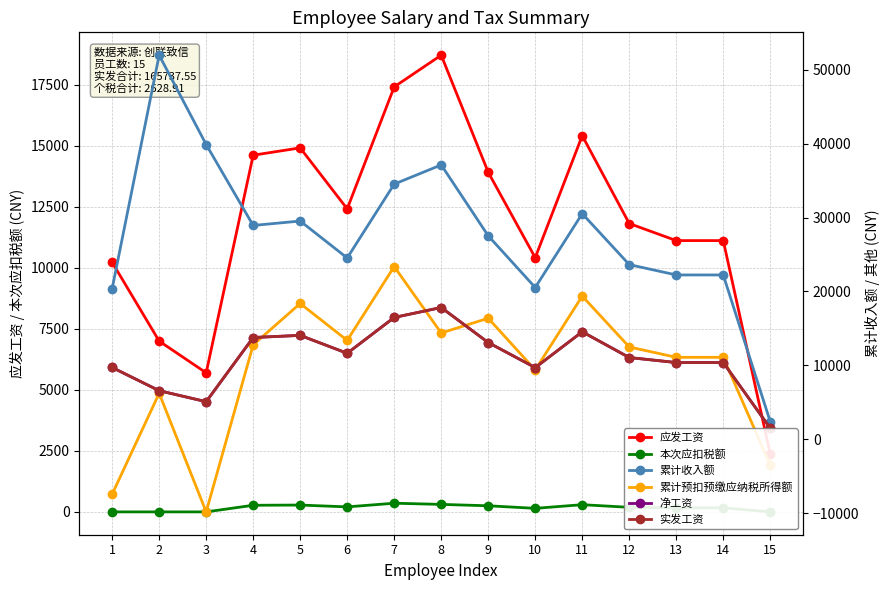

What is the minimum value shown in the chart?

-9844.2